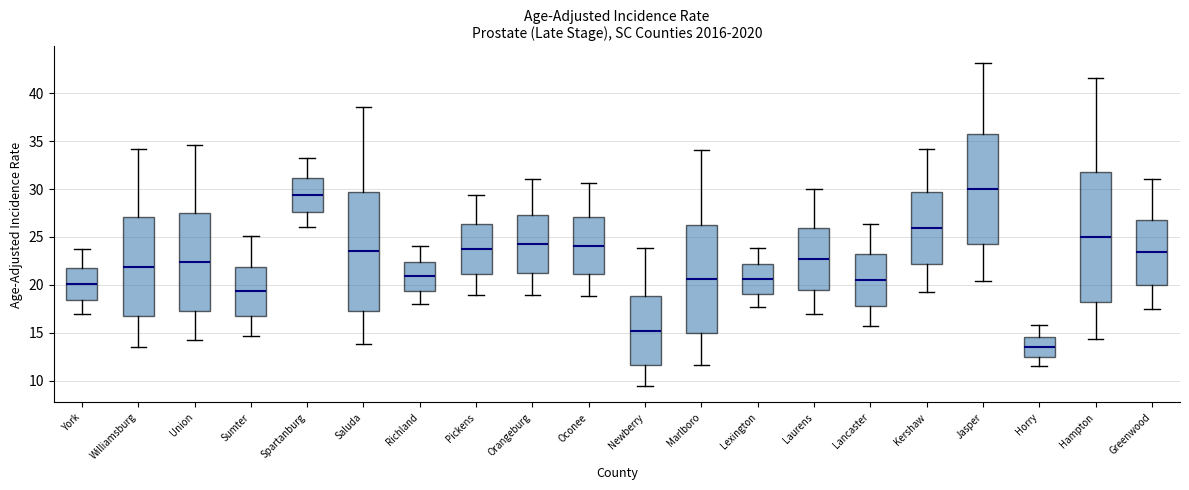

Which box's median line is the highest?

Jasper